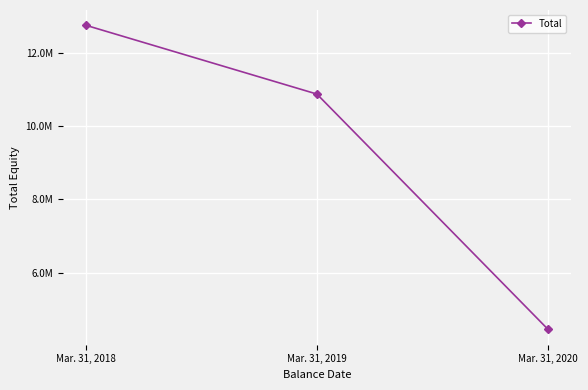

Which category has the lowest value across all series?

Mar. 31, 2020